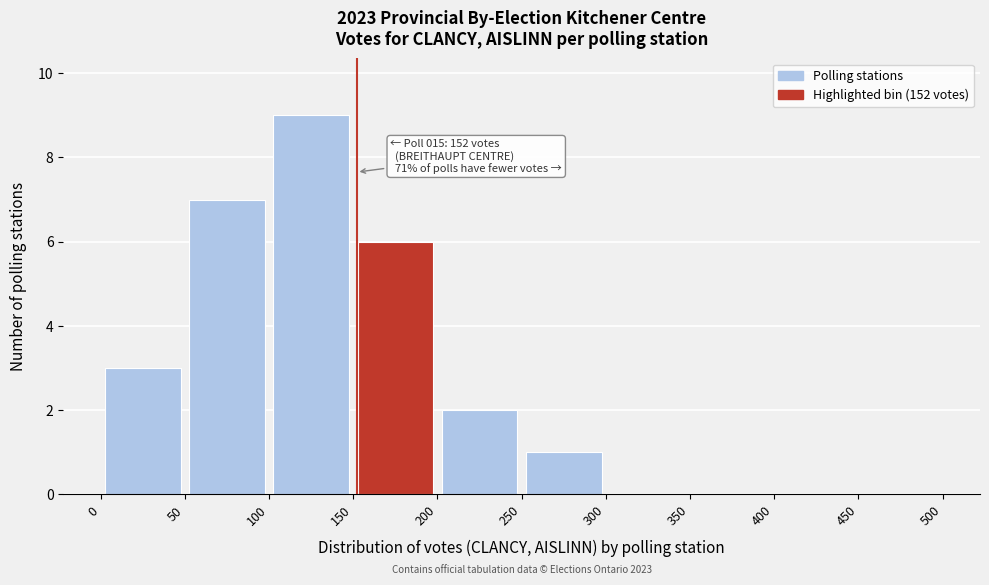

Over which range of the x-axis is the bar tallest?

100 to 150